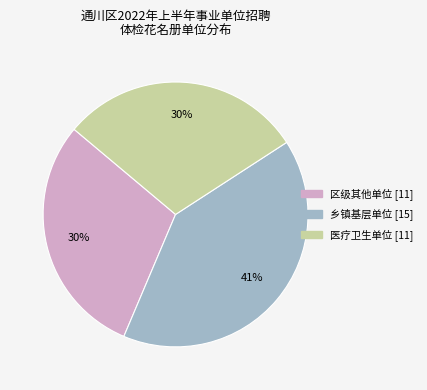

To the nearest percent, what is the average slice percentage?

33%